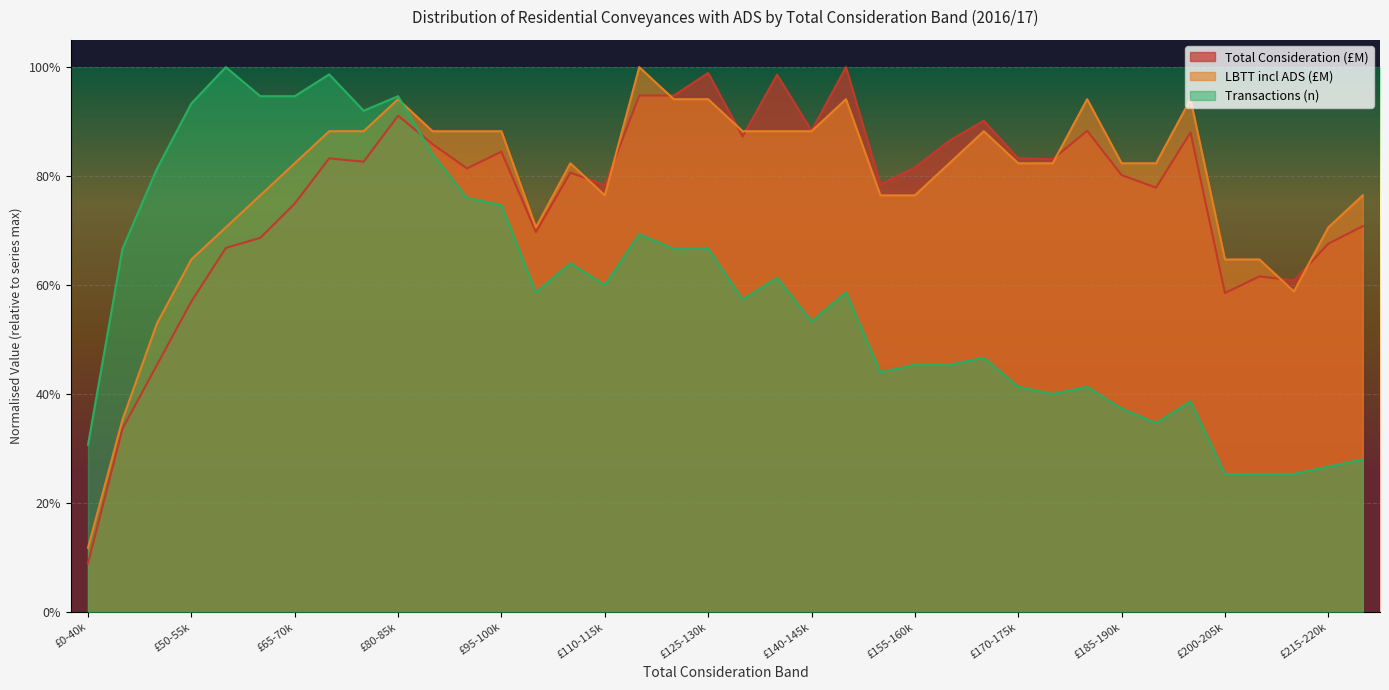

The value of Total Consideration (£M) at £45-50k is 0.5. True or false?

True